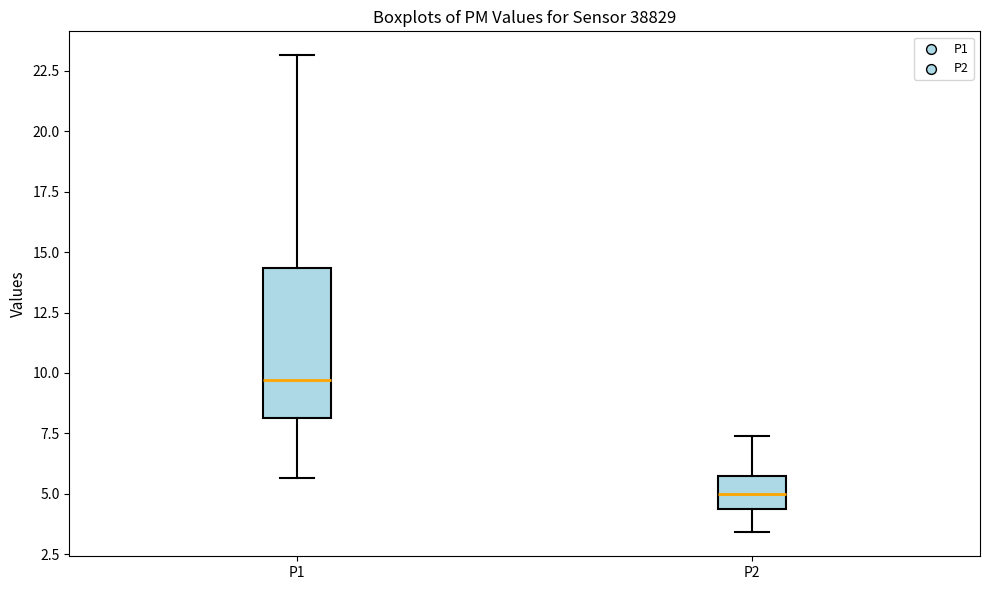

Reading left to right, read every box against the y-axis: the position of its median line, the range the box covers, and the ends of its whiskers. The values are not printed on the chart, so give them approximately, as read against the axis.

P1: median 9.5, box 8.0 to 14.5, whiskers 5.5 to 23.0
P2: median 5.0, box 4.5 to 6.0, whiskers 3.5 to 7.5